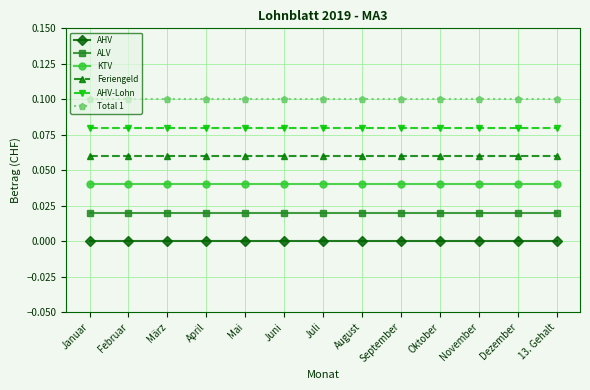

Is the value of Feriengeld at Dezember greater than the value of ALV at Februar?

Yes